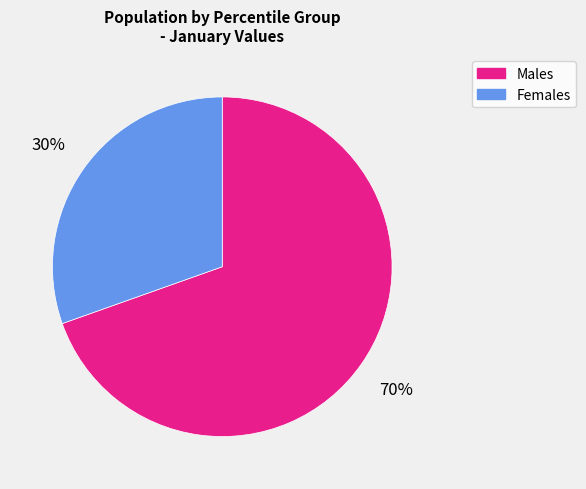

How many segments does this pie chart have?

2